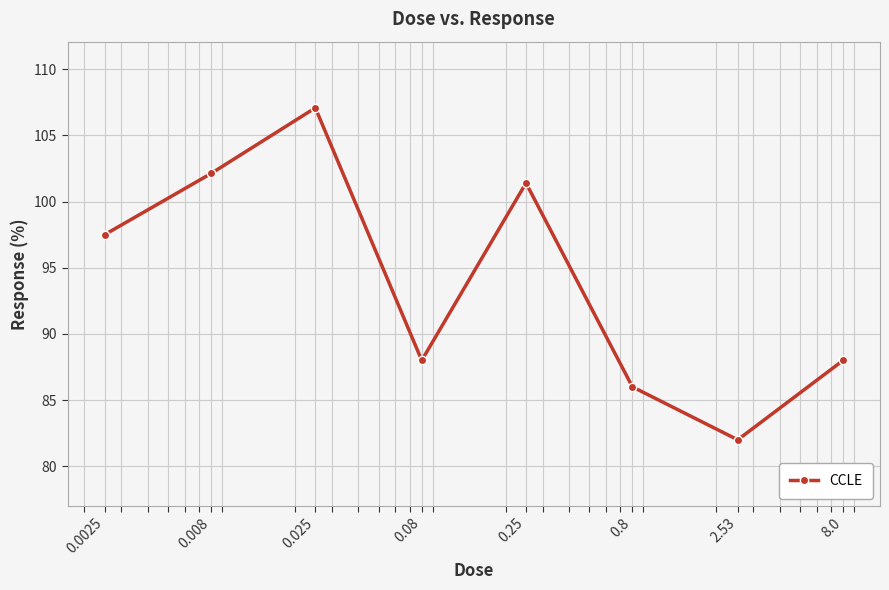

What is the value of the 7th point from the left?

82.0